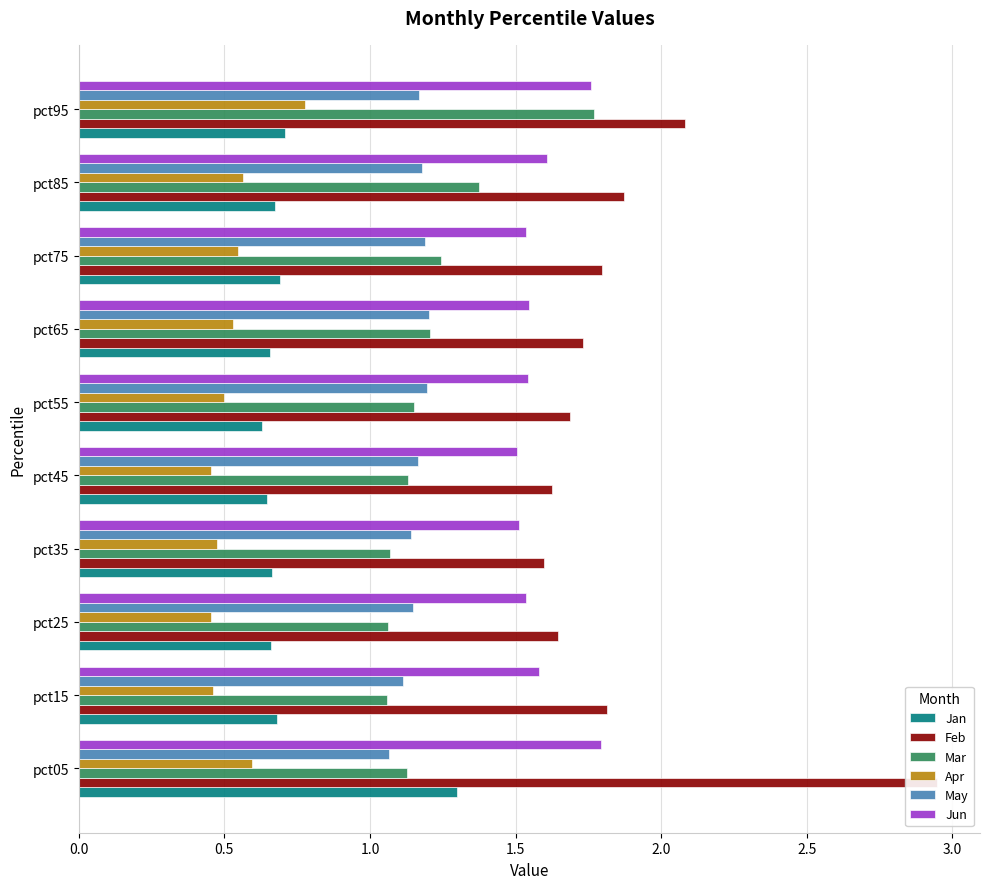

What is the value of the Apr bar at the 1st from the left?

0.6